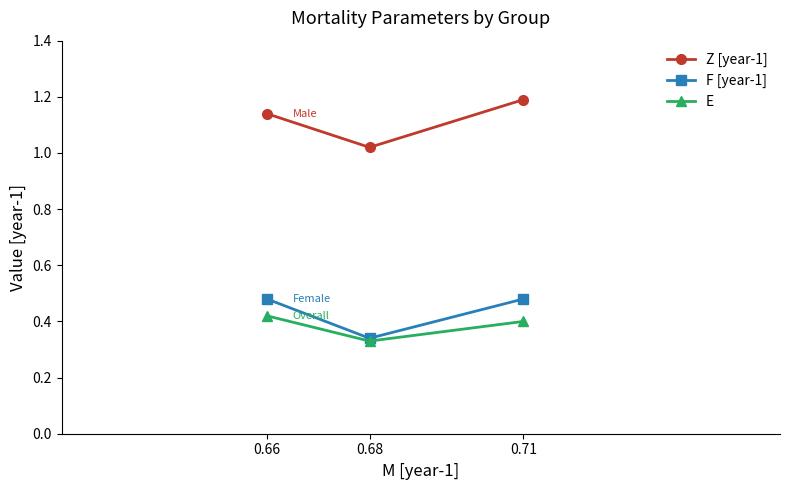

What is the sum of all Z [year-1] values?

3.3